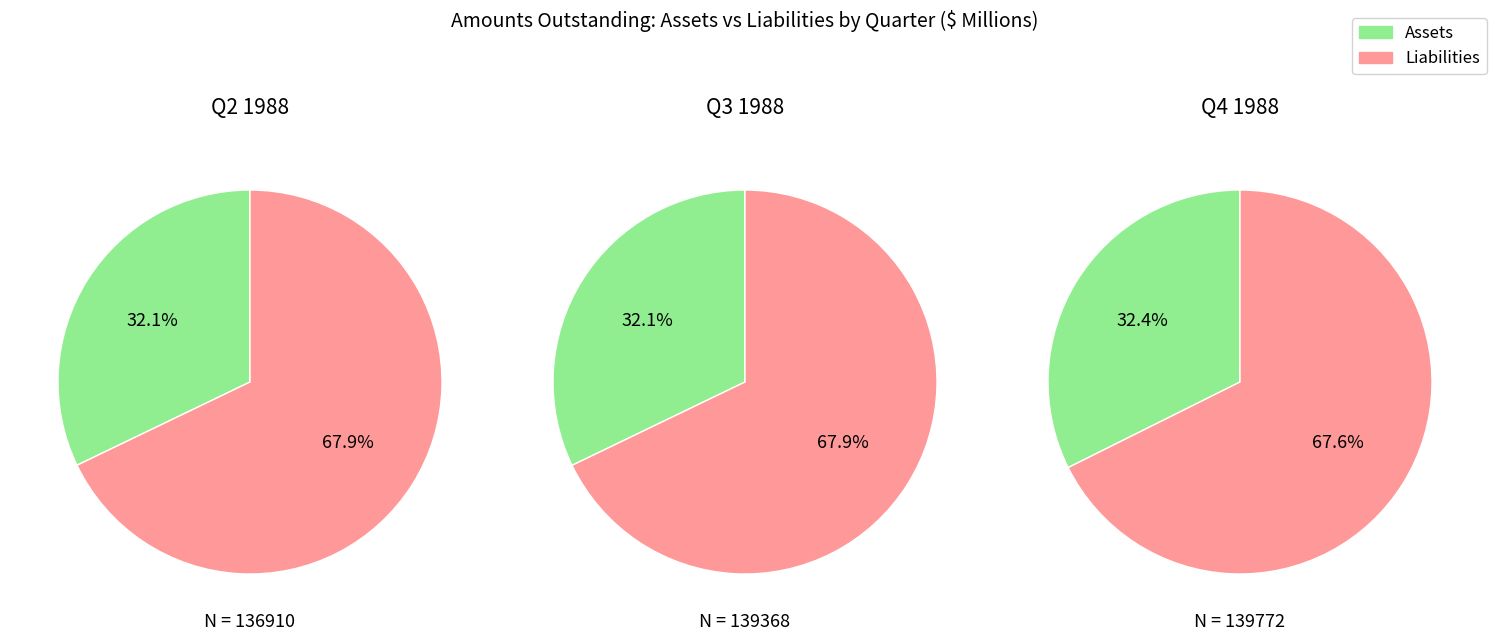

To the nearest percent, what is the average slice percentage?

50%